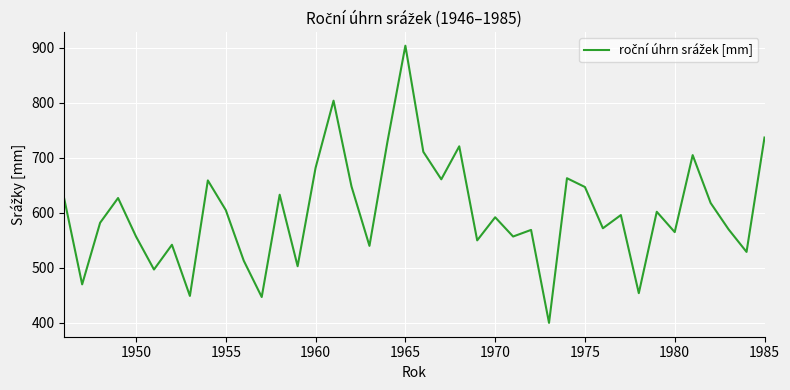

What is the smallest value displayed?

400